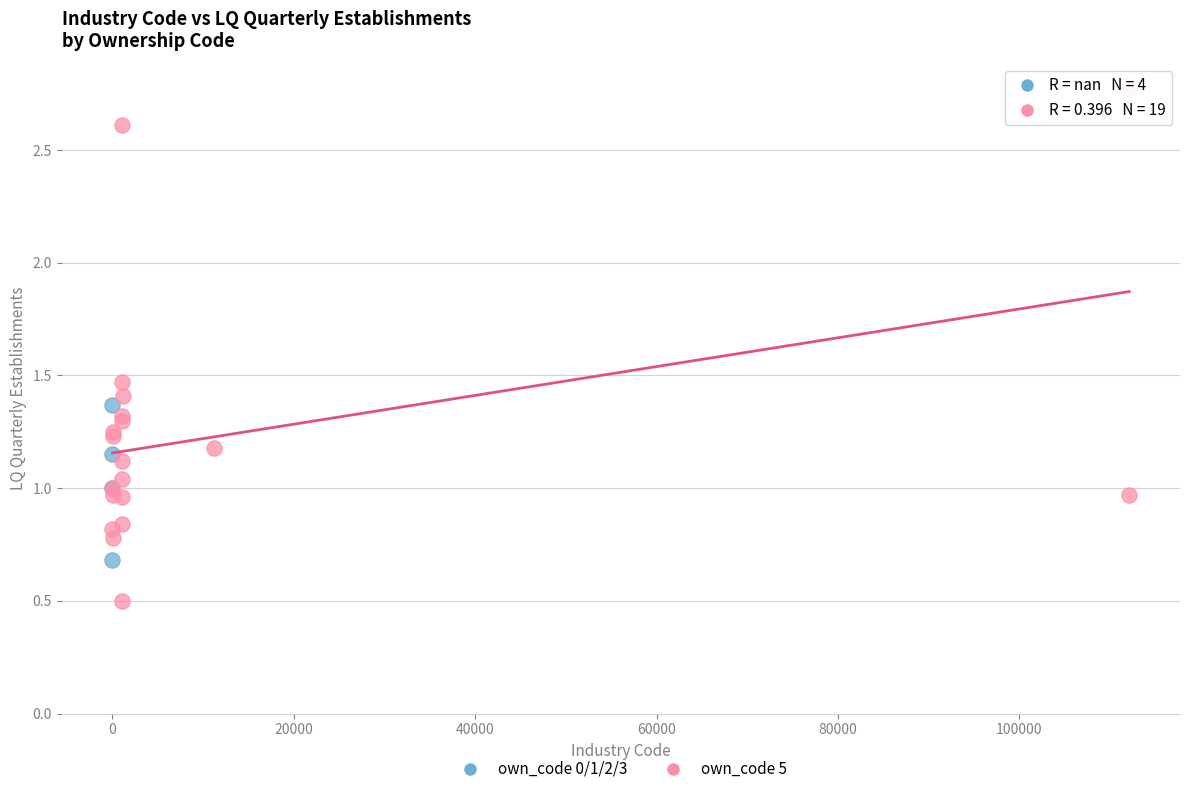

Which series contains the lowest Y value?

own_code 5